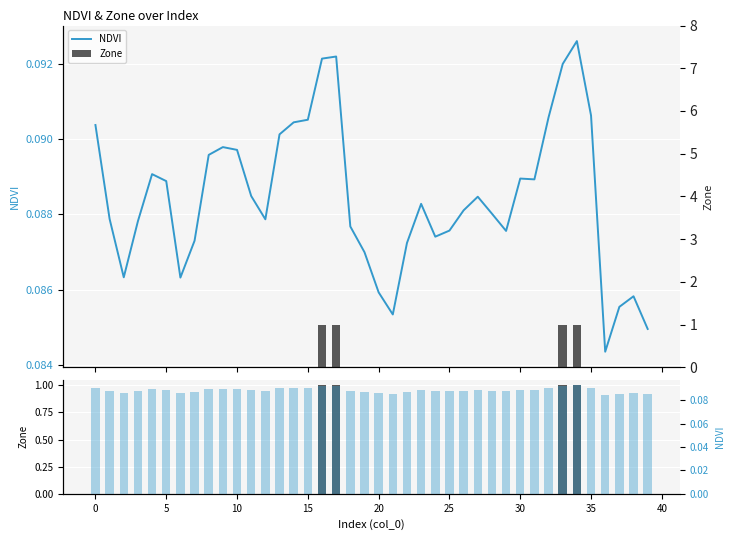

True or false: NDVI has a value of 0.1 at 24.

True